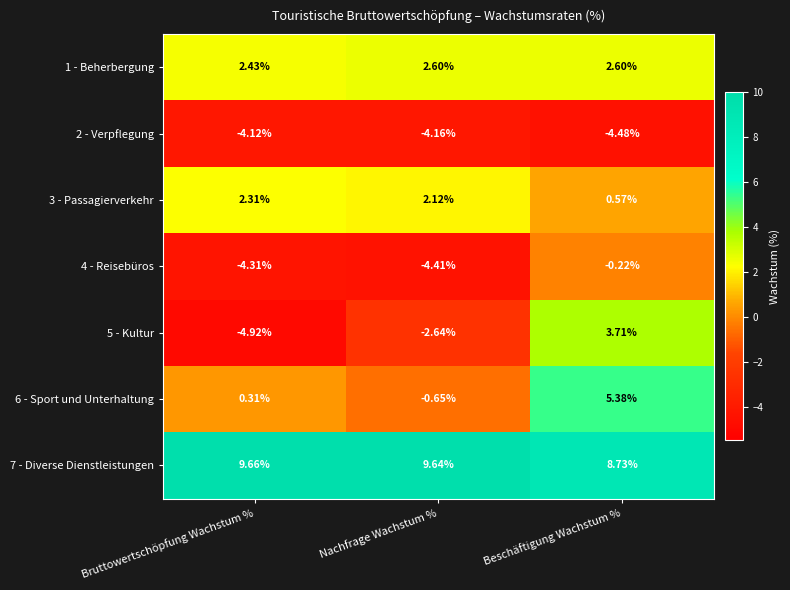

Which label corresponds to the largest value in the chart?

Bruttowertschöpfung Wachstum %